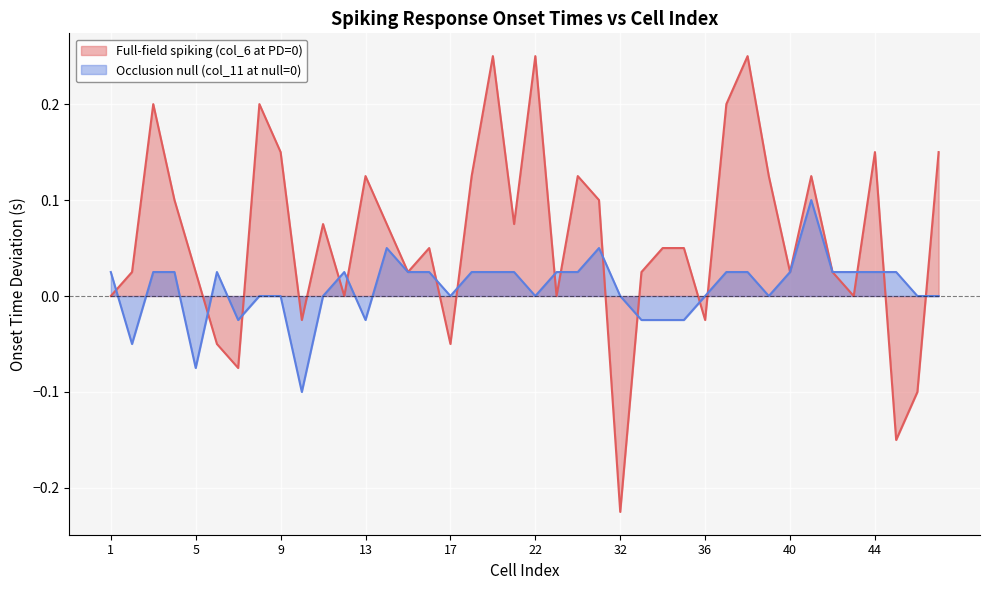

What is the highest value of the Occlusion null (col_11 at null=0) series?

0.1